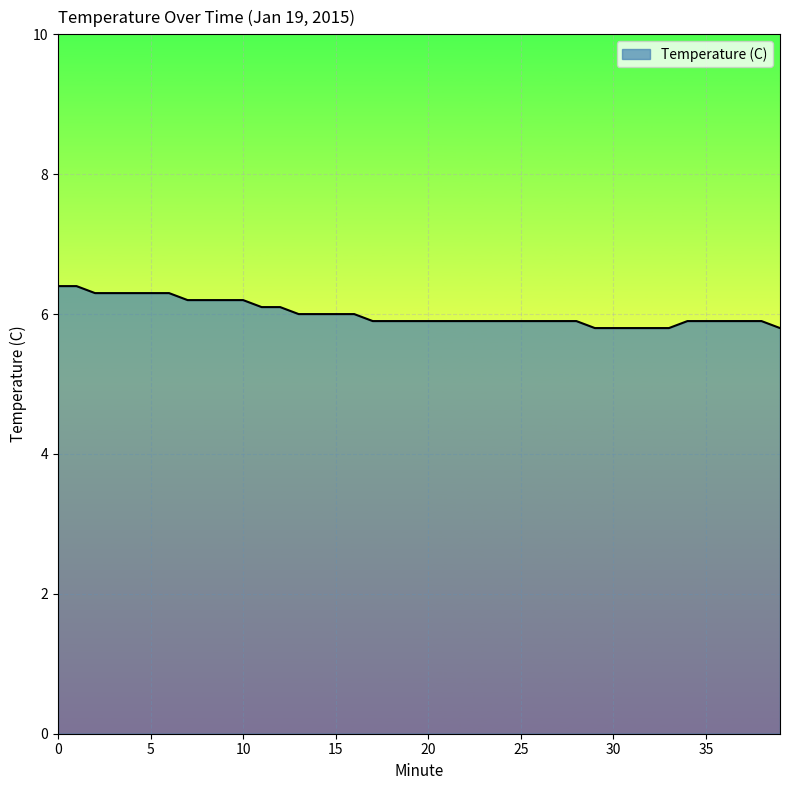

What is the difference between the maximum and minimum values?

0.6